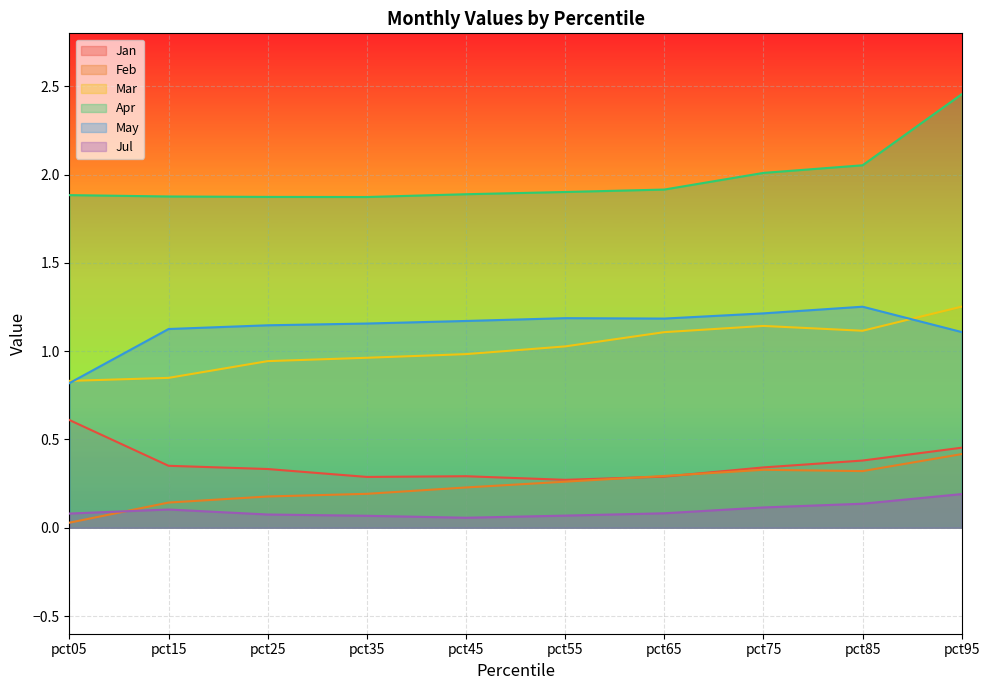

Reading right to left, transcribe all the data shown in this chart.

Jan: pct95=0.5	pct85=0.4	pct75=0.3	pct65=0.3	pct55=0.3	pct45=0.3	pct35=0.3	pct25=0.3	pct15=0.4	pct05=0.6
Feb: pct95=0.4	pct85=0.3	pct75=0.3	pct65=0.3	pct55=0.3	pct45=0.2	pct35=0.2	pct25=0.2	pct15=0.1	pct05=0.0
Mar: pct95=1.3	pct85=1.1	pct75=1.1	pct65=1.1	pct55=1.0	pct45=1.0	pct35=1.0	pct25=0.9	pct15=0.8	pct05=0.8
Apr: pct95=2.5	pct85=2.1	pct75=2.0	pct65=1.9	pct55=1.9	pct45=1.9	pct35=1.9	pct25=1.9	pct15=1.9	pct05=1.9
May: pct95=1.1	pct85=1.3	pct75=1.2	pct65=1.2	pct55=1.2	pct45=1.2	pct35=1.2	pct25=1.1	pct15=1.1	pct05=0.8
Jul: pct95=0.2	pct85=0.1	pct75=0.1	pct65=0.1	pct55=0.1	pct45=0.1	pct35=0.1	pct25=0.1	pct15=0.1	pct05=0.1